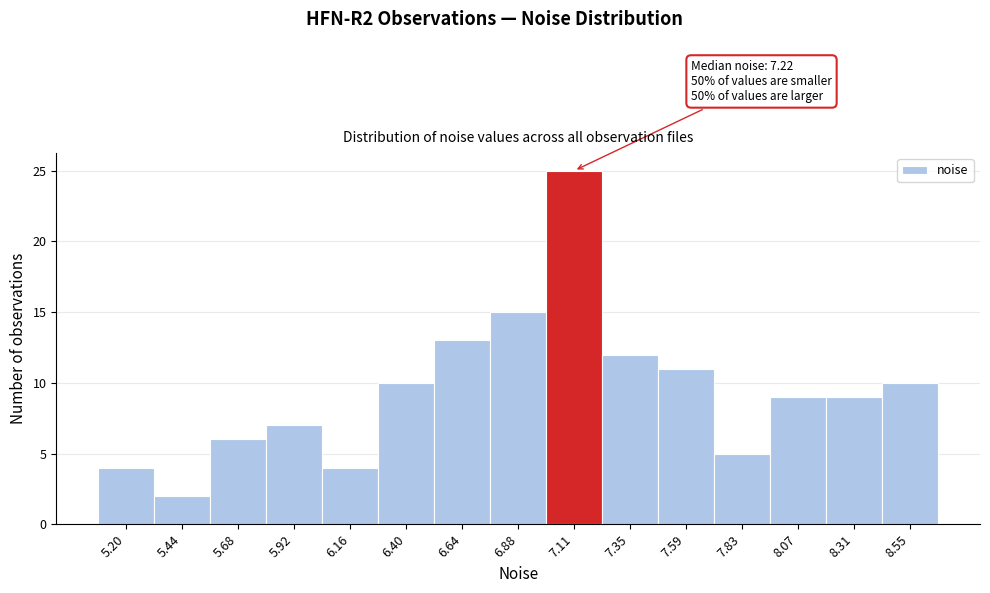

Reading left to right, extract all data points from this chart.

5.20=4	5.44=2	5.68=6	5.92=7	6.16=4	6.40=10	6.64=13	6.88=15	7.11=25	7.35=12	7.59=11	7.83=5	8.07=9	8.31=9	8.55=10